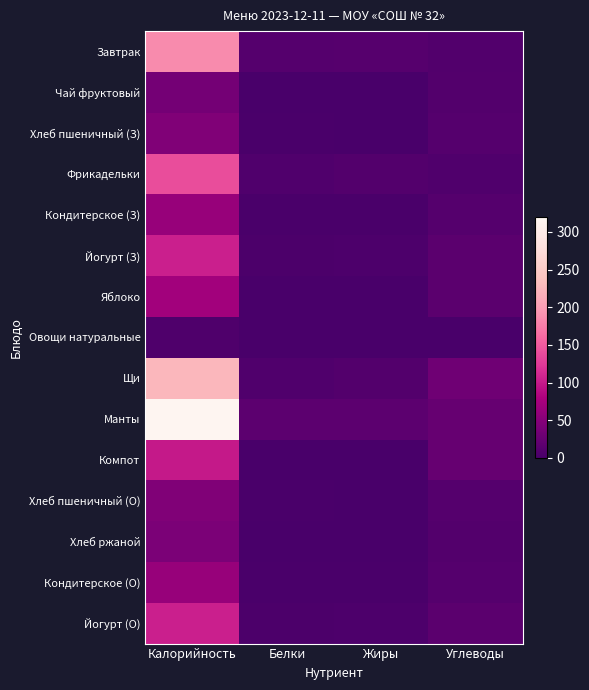

List the series in order of their peak value, highest first.

Манты, Щи, Завтрак, Фрикадельки, Йогурт (З), Йогурт (О), Компот, Яблоко, Кондитерское (З), Кондитерское (О), Хлеб пшеничный (З), Хлеб пшеничный (О), Хлеб ржаной, Чай фруктовый, Овощи натуральные